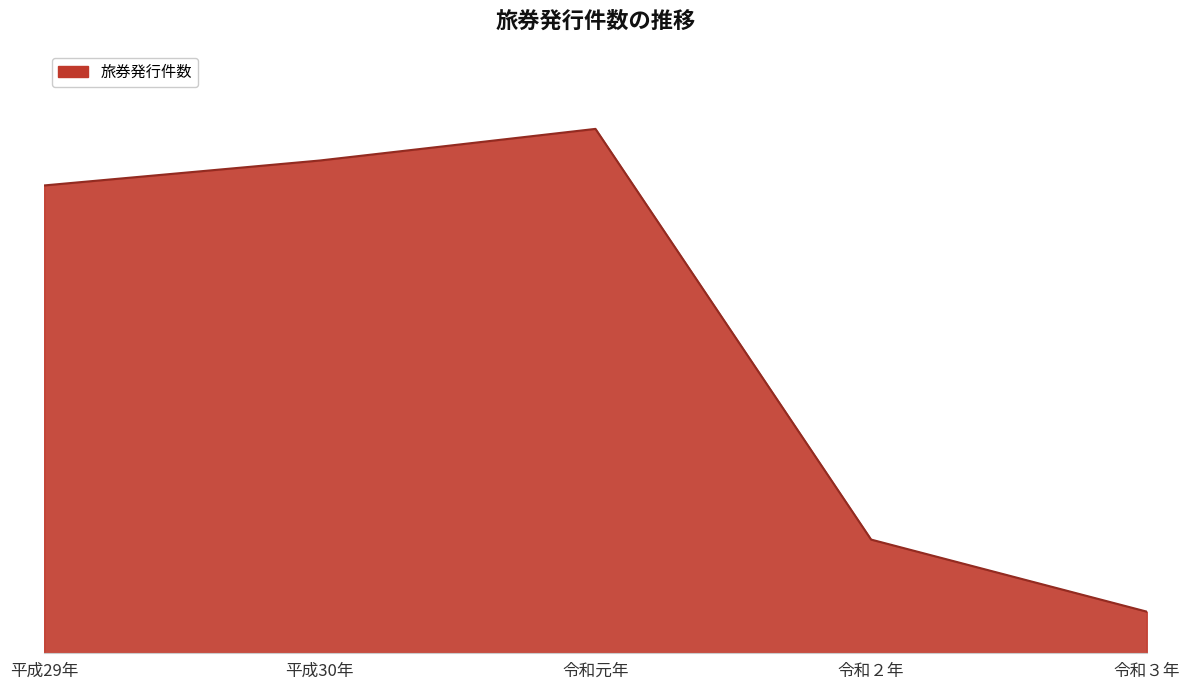

List the labels in order of value, smallest first.

令和３年, 令和２年, 平成29年, 平成30年, 令和元年